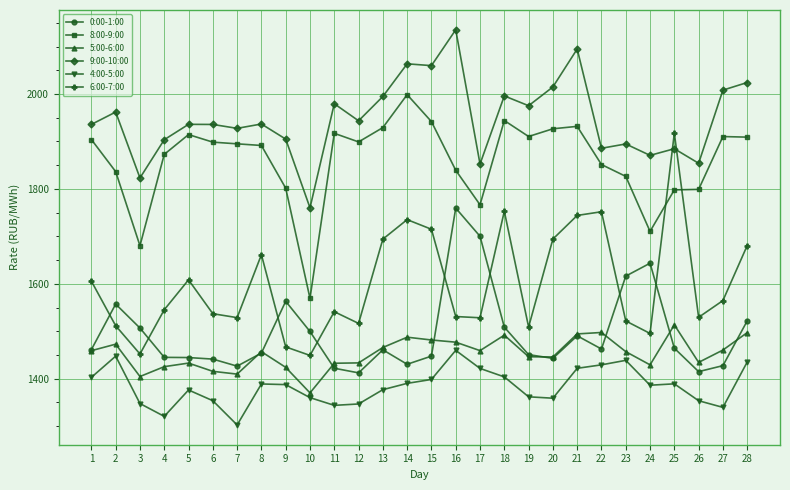

What are all the series names shown in the legend?

0:00-1:00, 8:00-9:00, 5:00-6:00, 9:00-10:00, 4:00-5:00, 6:00-7:00